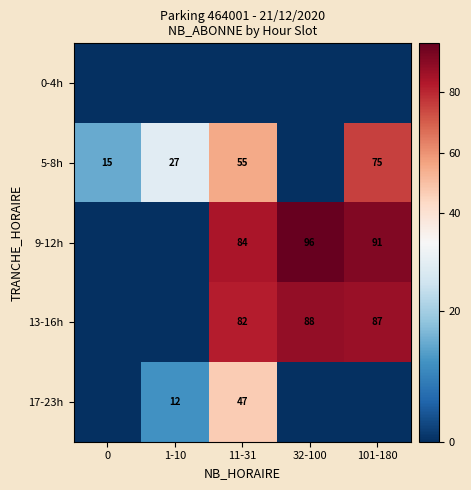

Between 1-10 and 0, which is larger?

1-10